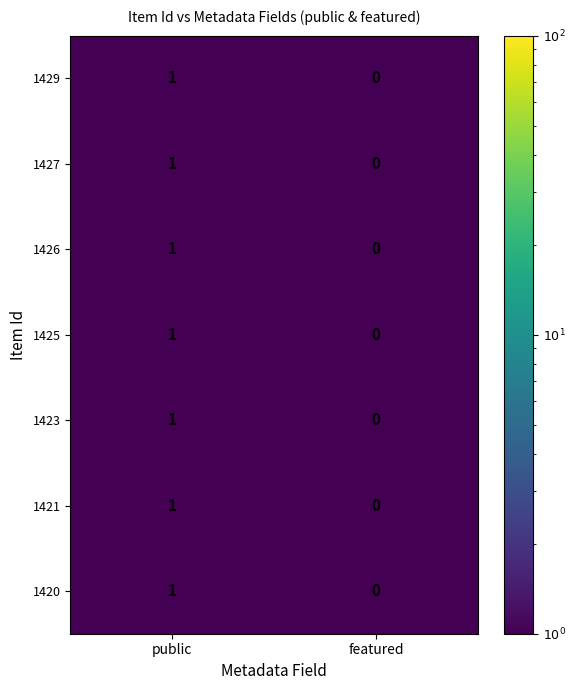

Rank the categories by 1425 value from lowest to highest.

featured, public